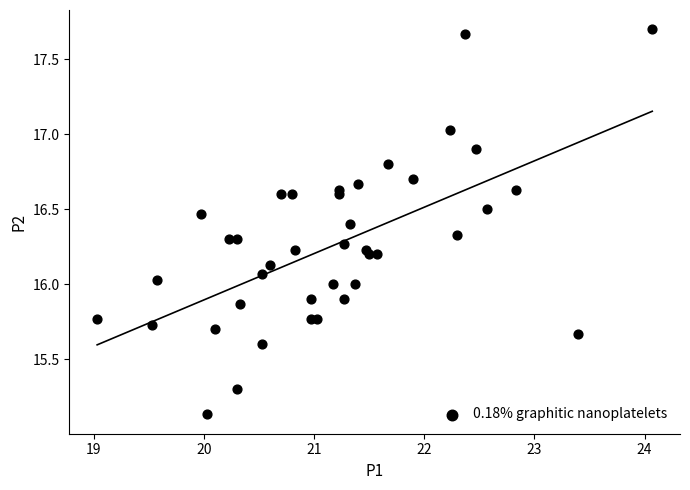

What is the range of Y values (max minus min)?

2.6